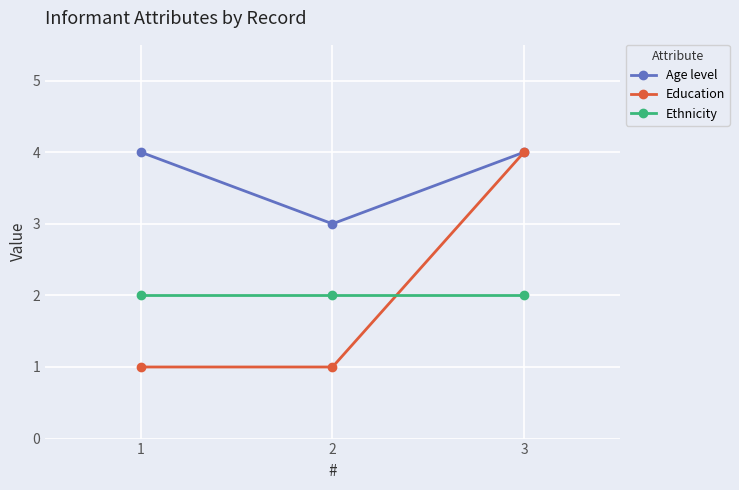

Does the chart display data point markers on the line(s)?

Yes